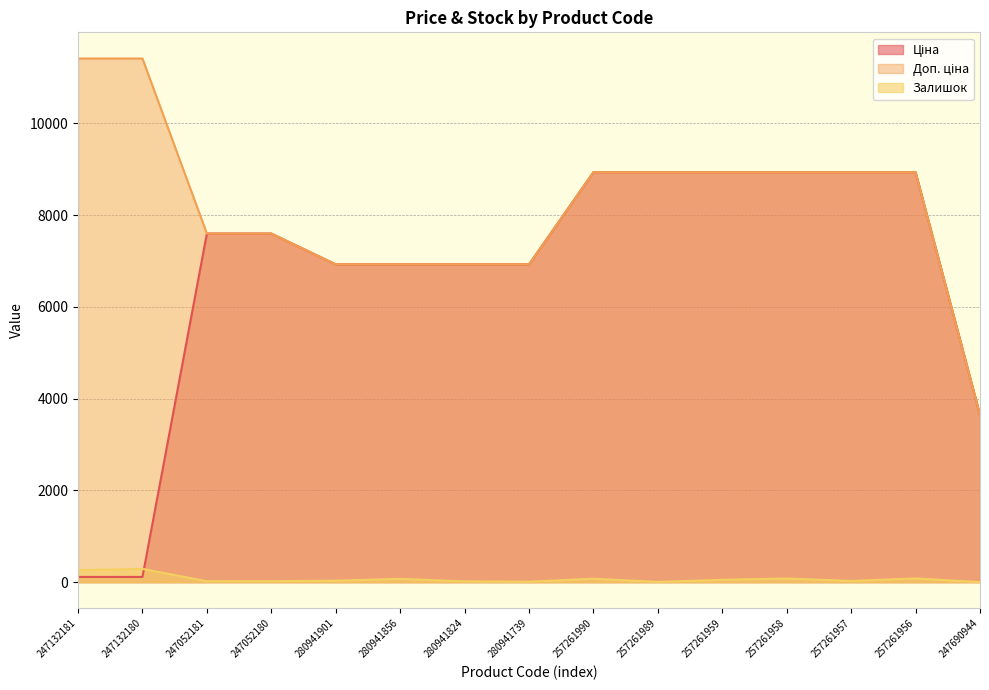

Reading left to right, transcribe all the data shown in this chart.

Ціна: 247132181=114.1	247132180=114.1	247052181=7596.5	247052180=7596.5	280941901=6925.7	280941856=6925.7	280941824=6925.7	280941739=6925.7	257261990=8934.1	257261989=8934.1	257261959=8934.1	257261958=8934.1	257261957=8934.1	257261956=8934.1	247690944=3646.5
Доп. ціна: 247132181=11410.0	247132180=11410.0	247052181=7596.5	247052180=7596.5	280941901=6925.7	280941856=6925.7	280941824=6925.7	280941739=6925.7	257261990=8934.1	257261989=8934.1	257261959=8934.1	257261958=8934.1	257261957=8934.1	257261956=8934.1	247690944=3646.5
Залишок: 247132181=260.0	247132180=290.0	247052181=20.0	247052180=21.0	280941901=33.0	280941856=72.0	280941824=17.0	280941739=10.0	257261990=75.0	257261989=6.0	257261959=51.0	257261958=80.0	257261957=27.0	257261956=81.0	247690944=2.0